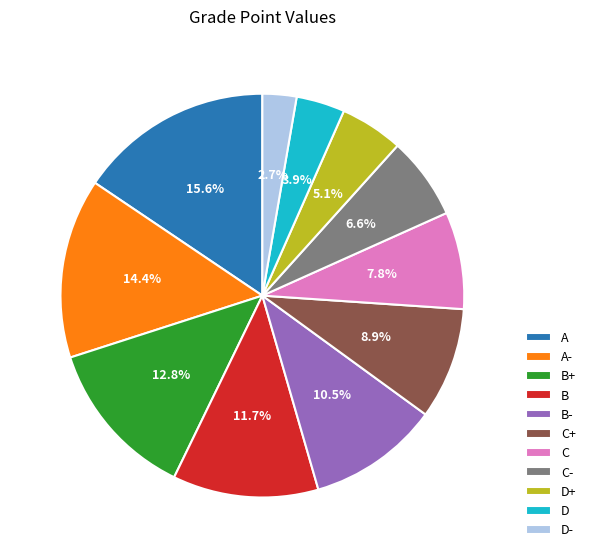

True or false: B accounts for 18% of the total.

False